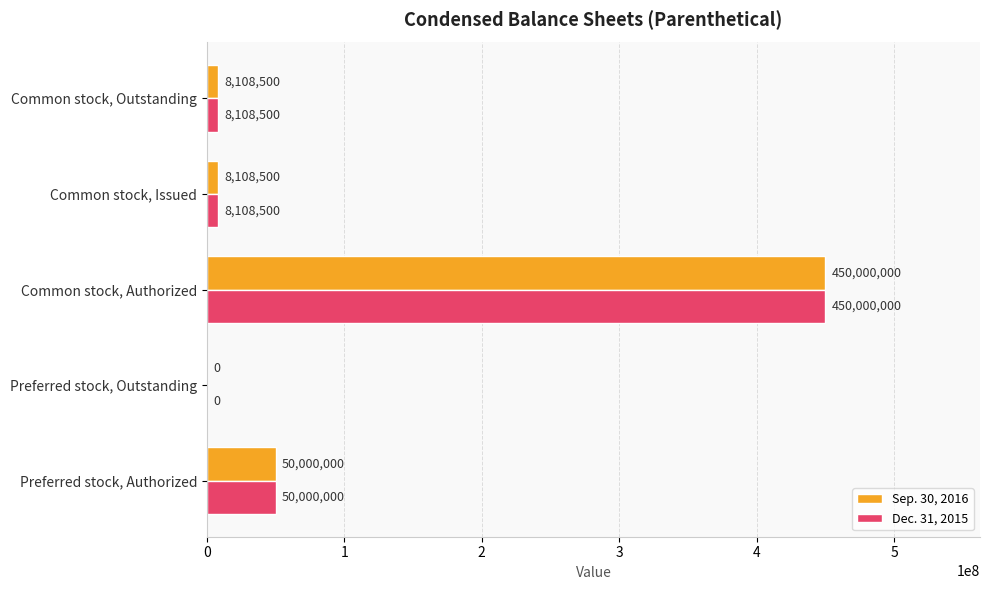

Read the Dec. 31, 2015 value at Common stock, Issued.

8108500